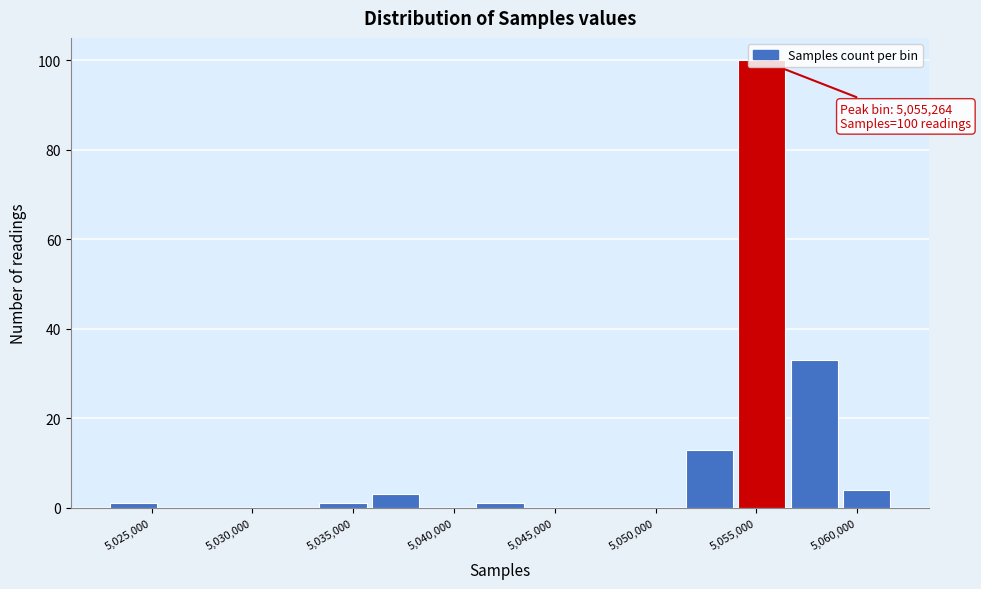

Over which range of the x-axis is the bar tallest?

5054000 to 5056500